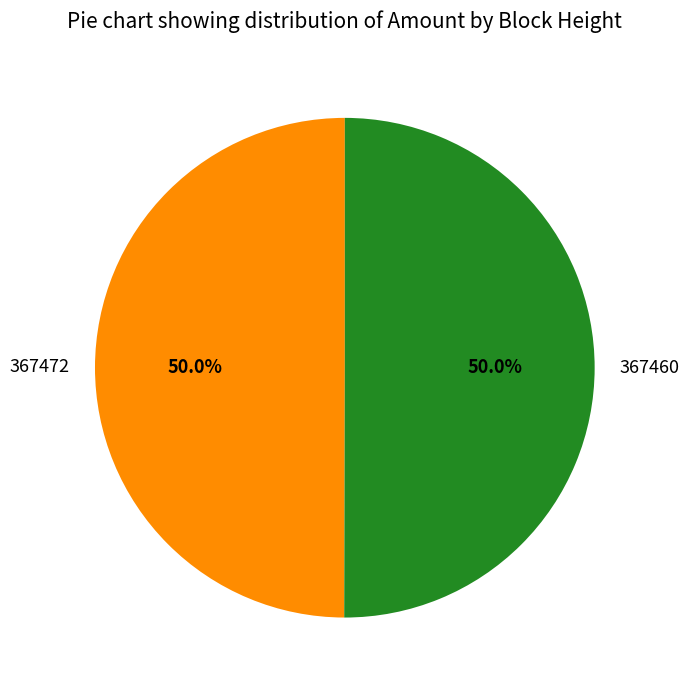

What is the ratio of the value at 367472 to the value at 367460?

1.0